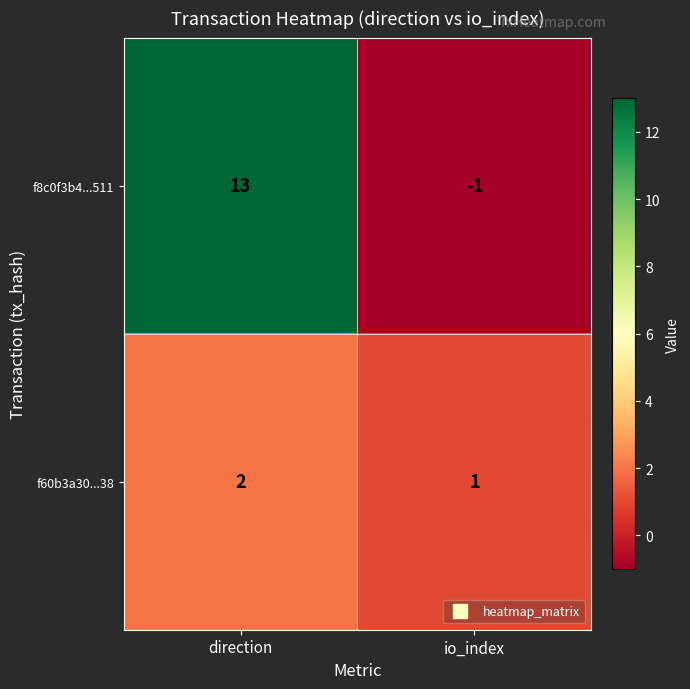

The value of f60b3a30...38 at direction is 2. True or false?

True